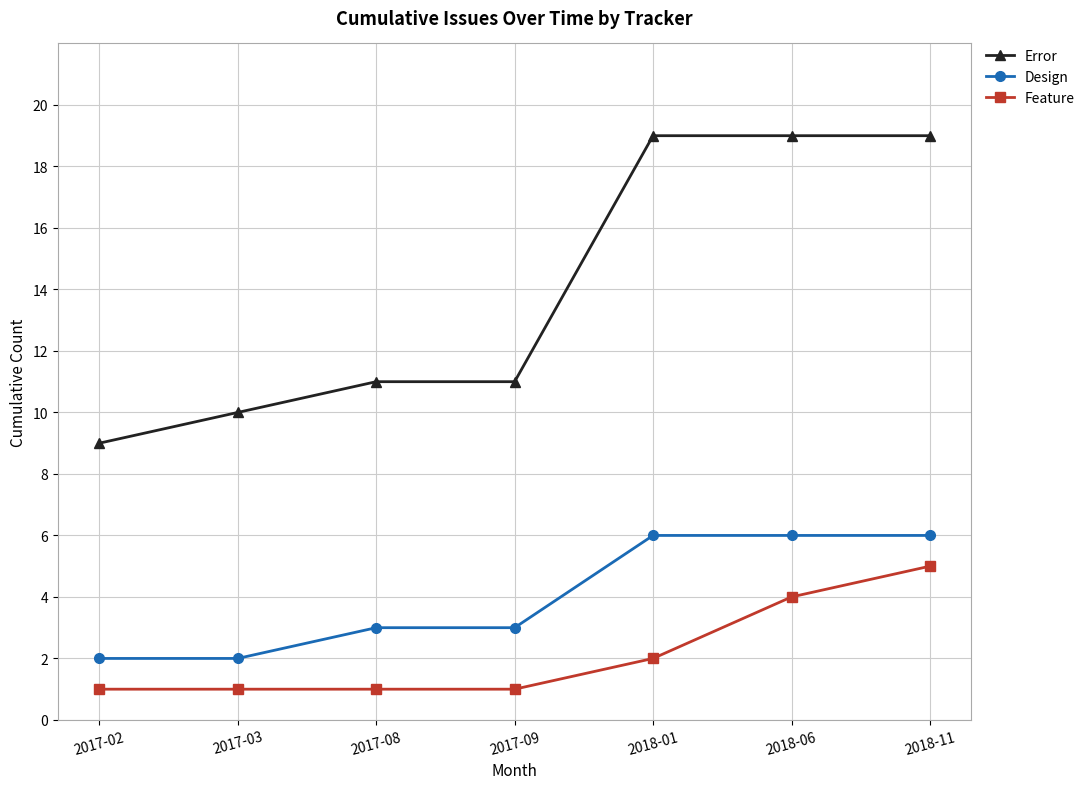

What value does the Design series have at 2017-02?

2